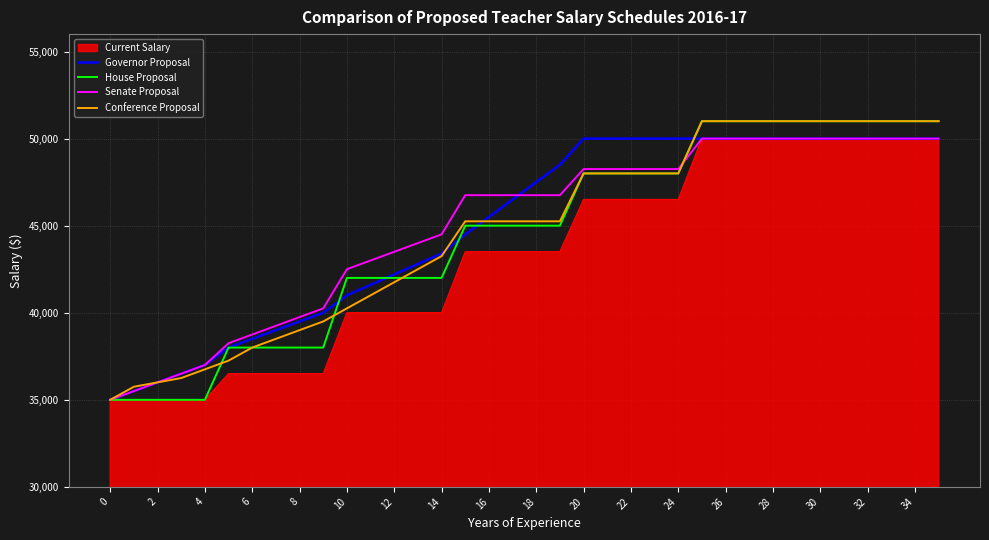

What is the minimum value for Governor Proposal?

35000